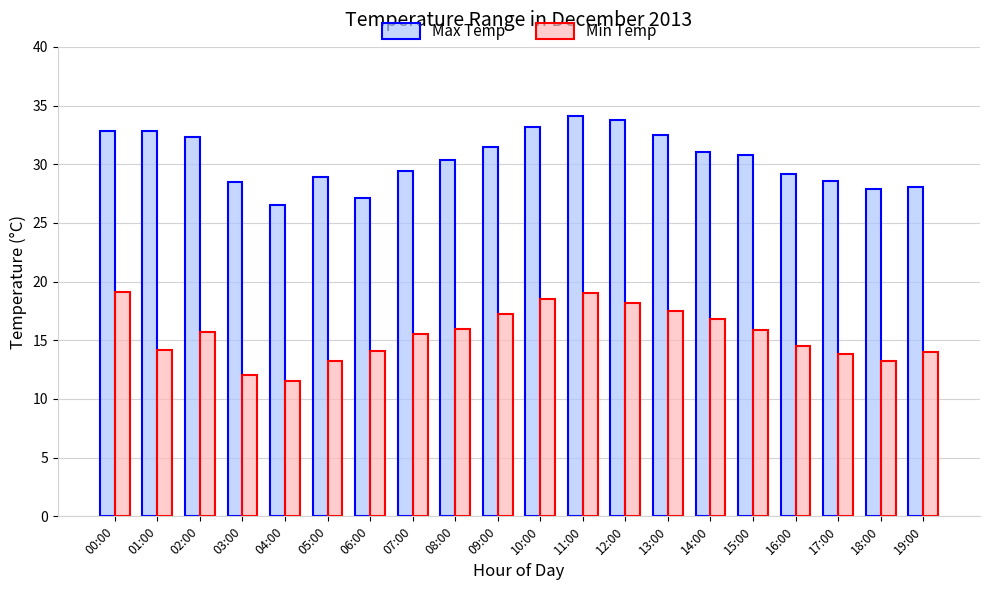

What are all the series names shown in the legend?

Max Temp, Min Temp